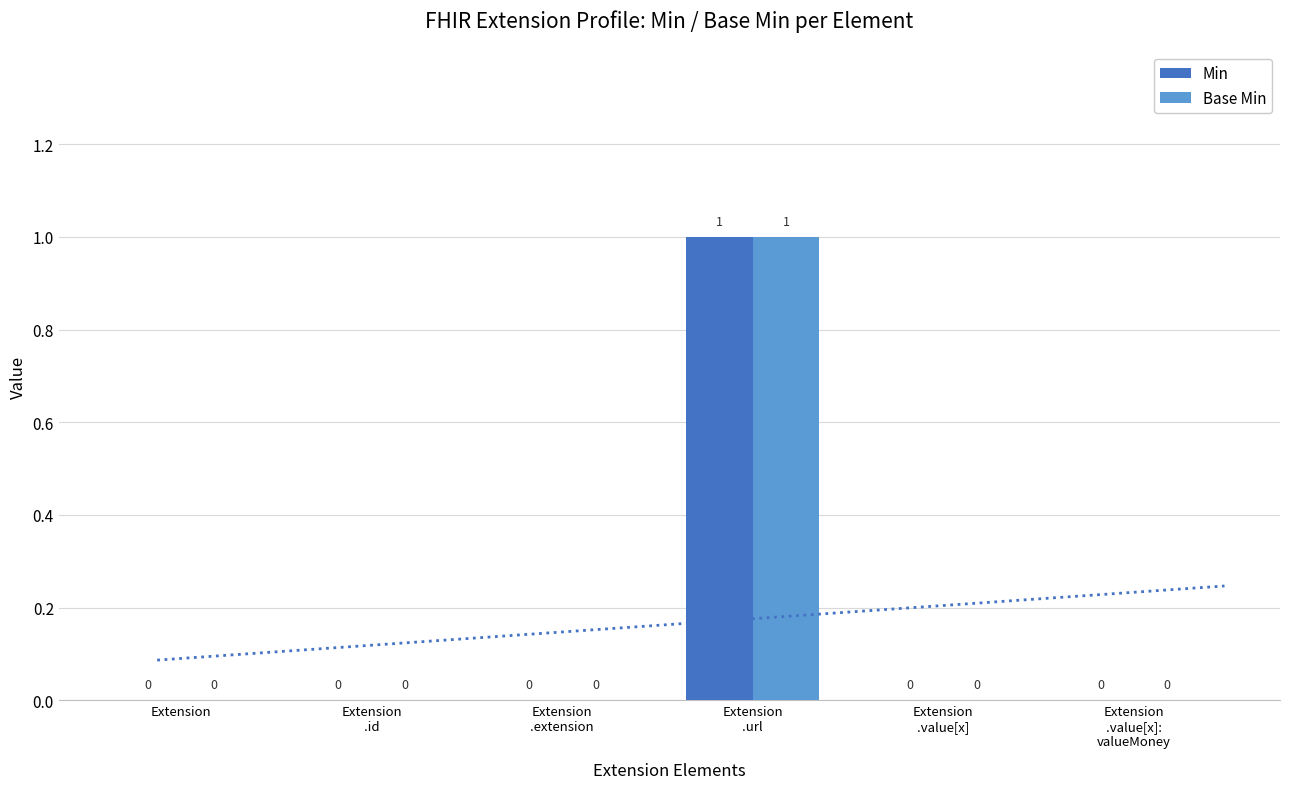

What position from the right is Extension
.id?

5